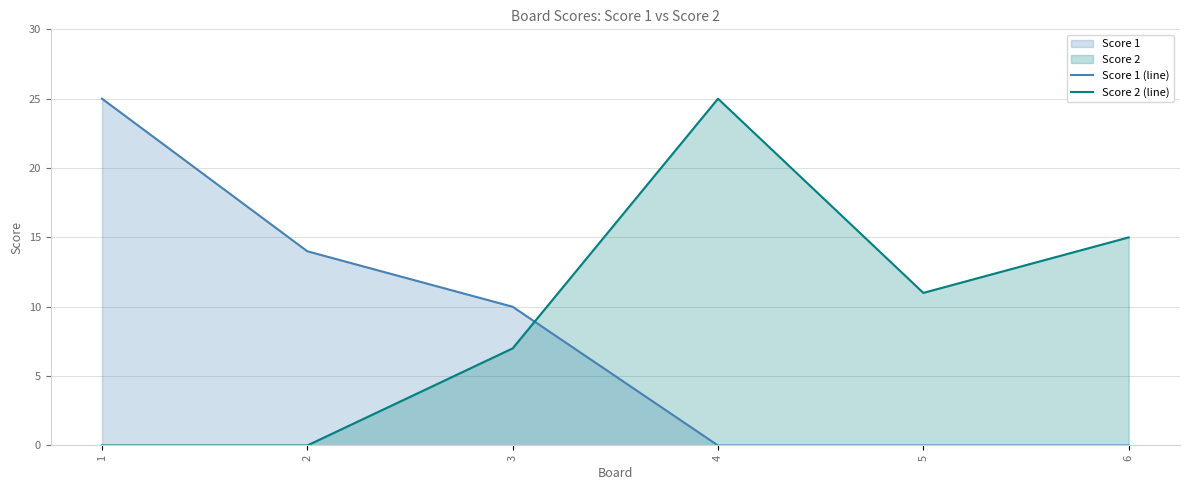

Is it true that Score 2 (line) equals 20 at 6?

False